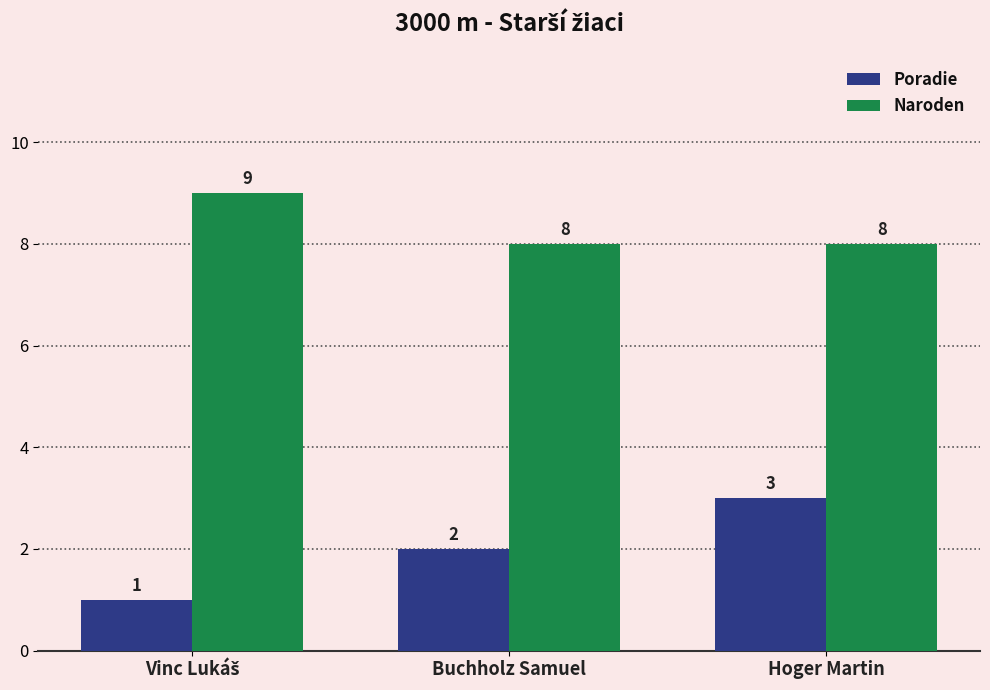

What is the sum of all Poradie values?

6